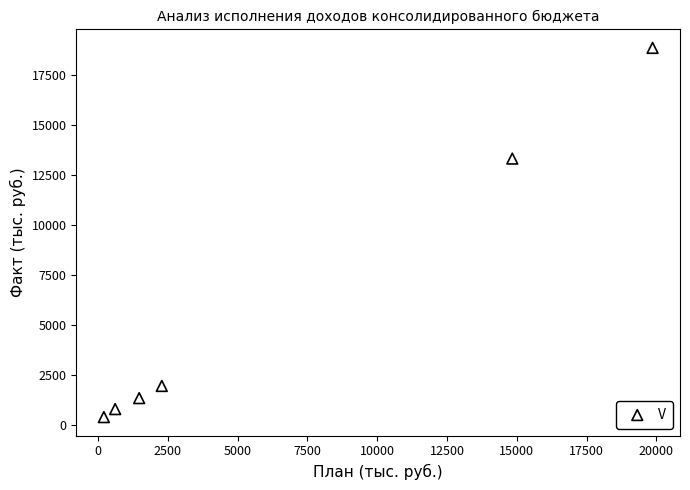

What Y value in the scatter plot is closest to 9606?

13302.4